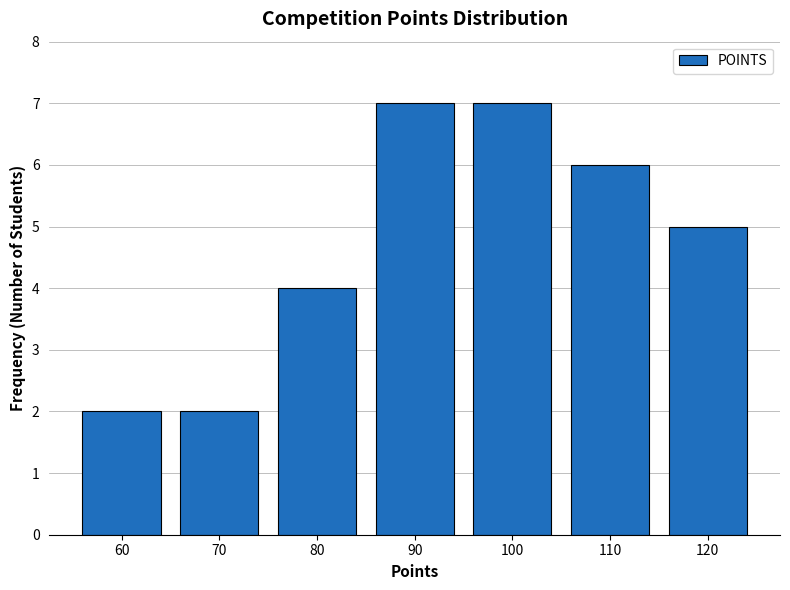

Reading left to right, list every bar in this chart as the range it spans on the x-axis followed by its height. The values are not printed on the chart, so give them approximately, as read against the axis.

55 to 65: 2
65 to 75: 2
75 to 85: 4
85 to 95: 7
95 to 105: 7
105 to 115: 6
115 to 125: 5